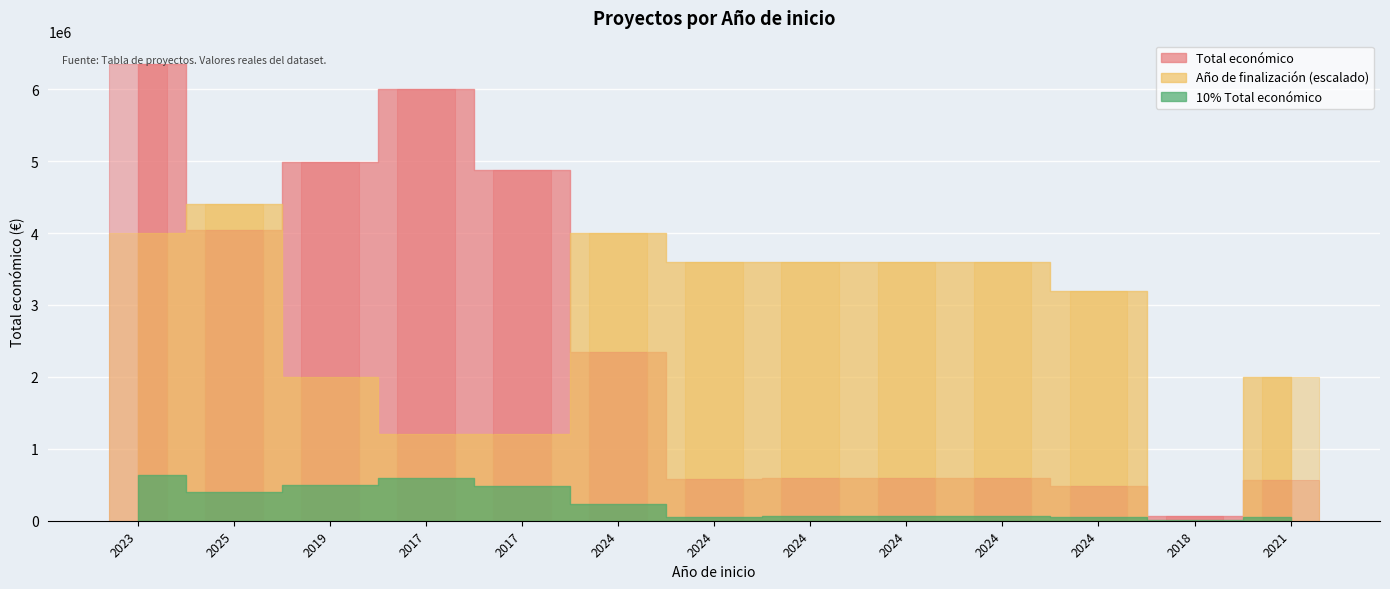

Reading left to right, what are all the values shown in this chart?

6357762	4041810	4990128	5999934	4875616	2348280	585914	599792	598609	599211	486756	64630	567924